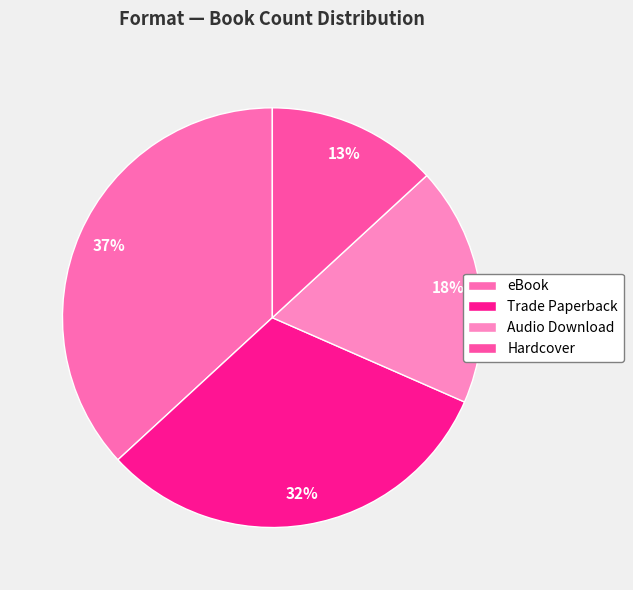

Is it true that Trade Paperback is 42% of the pie?

False